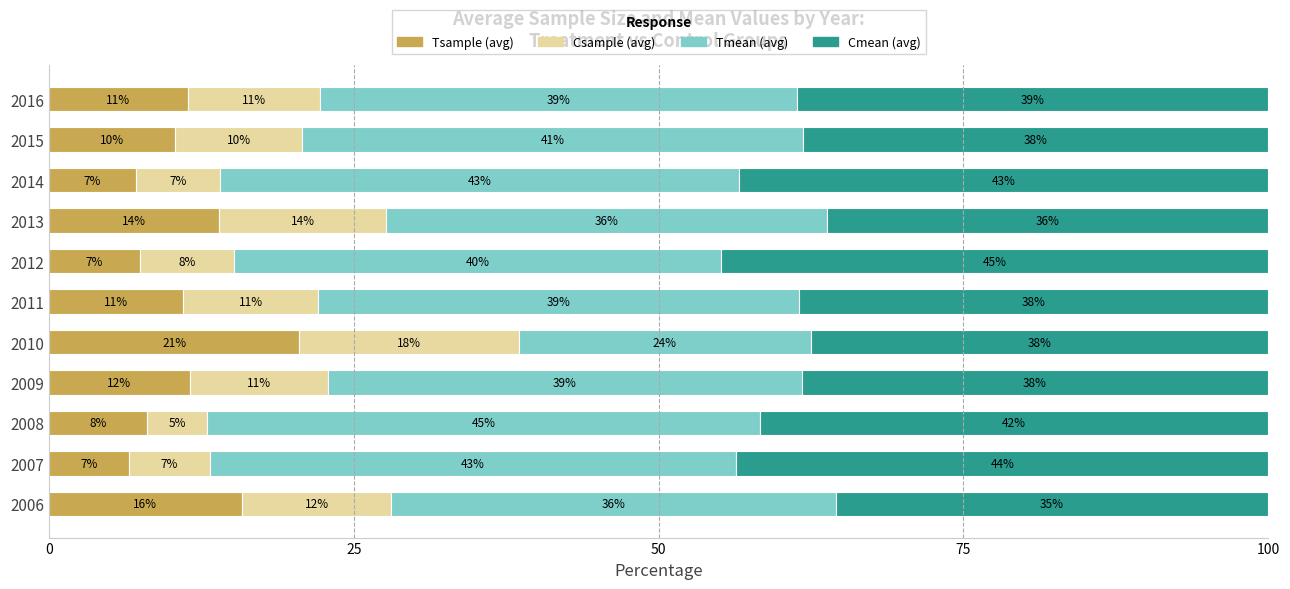

The value of Tsample (avg) at 2015 is 6.9. True or false?

False